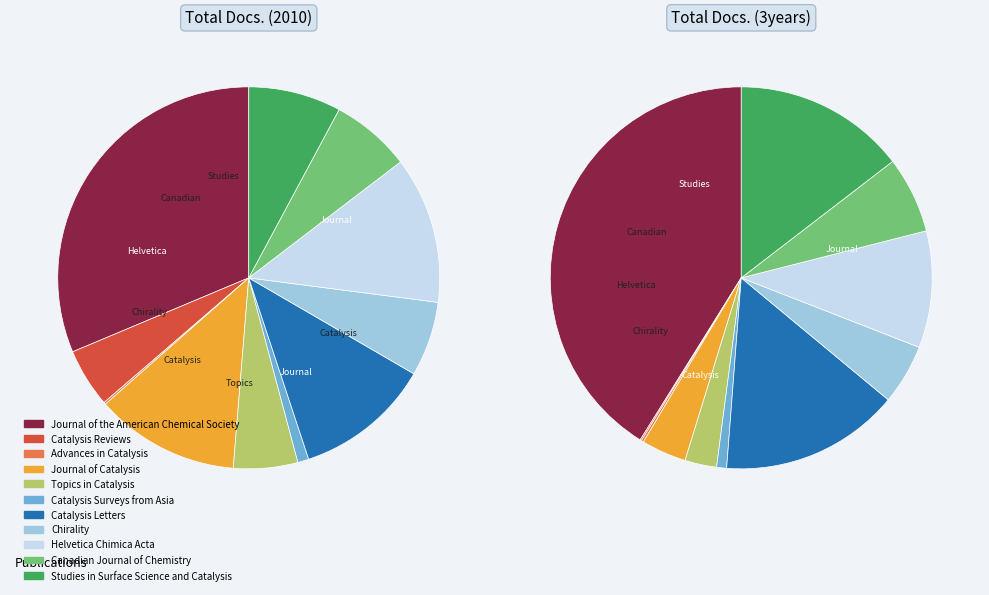

Which slice is the smallest?

Advances in Catalysis